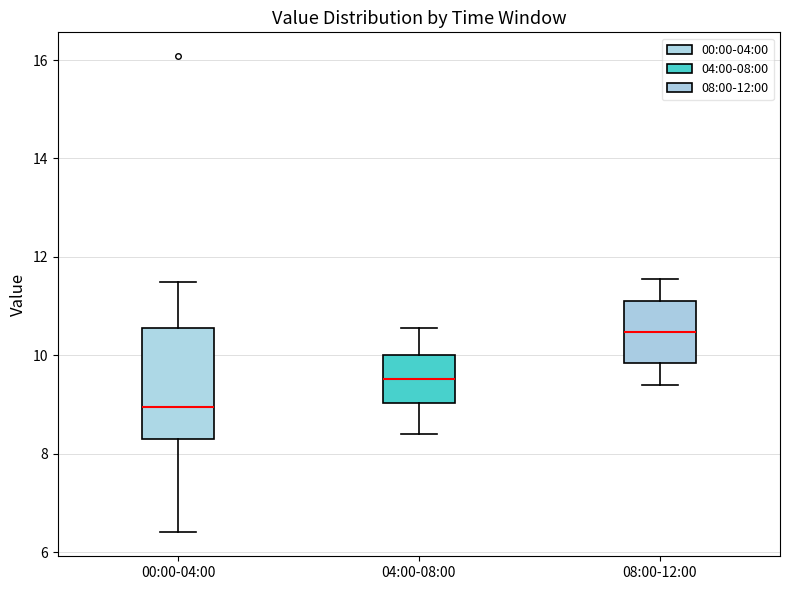

Comparing the boxes themselves (not the whiskers), which one is the tallest?

00:00-04:00